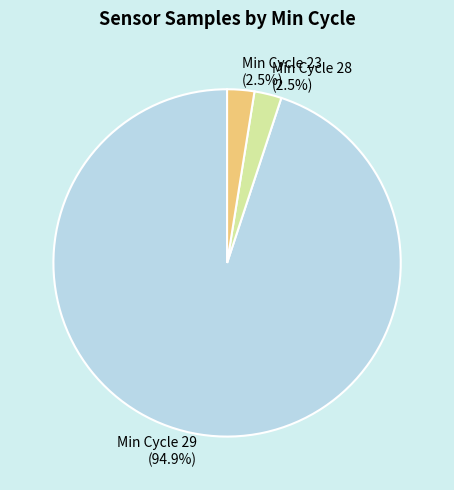

Is Min Cycle 29 the majority of the pie?

Yes